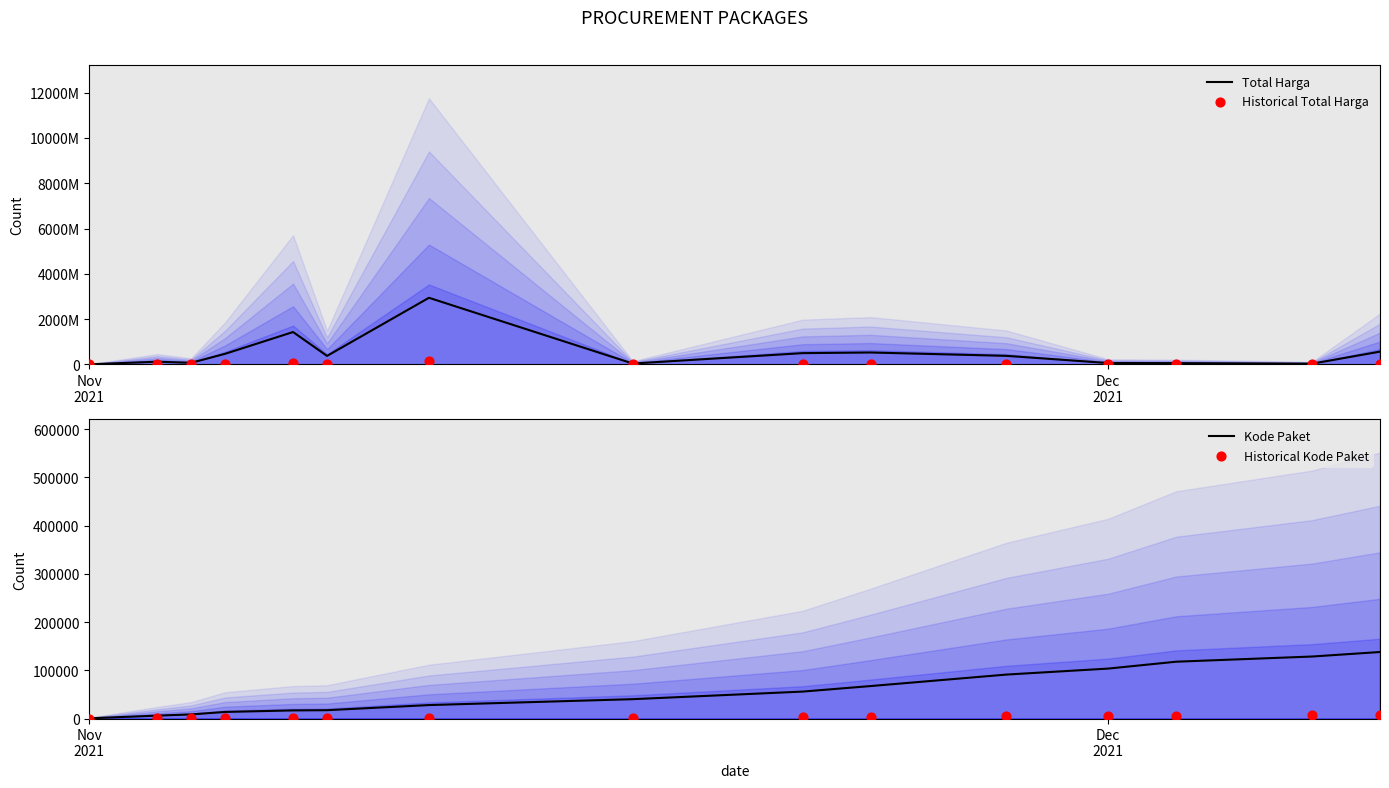

What is the total value across all series at Dec
2021?

119426230.3